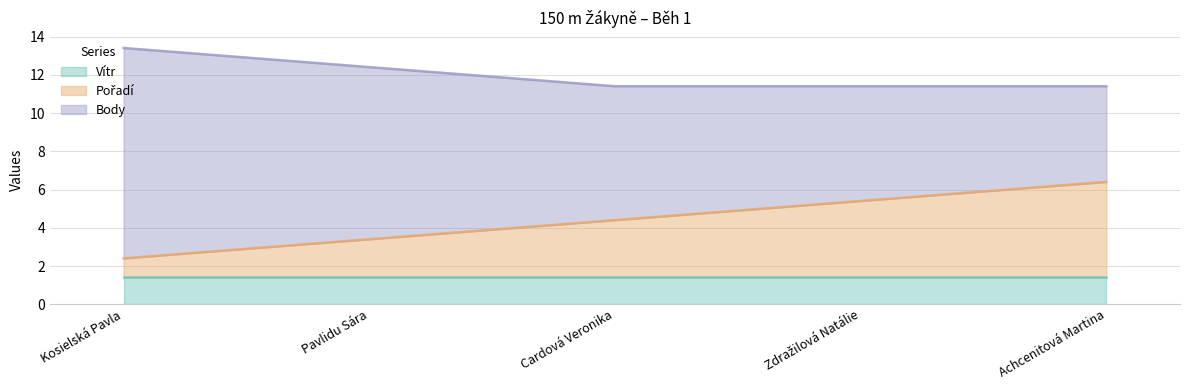

True or false: Vítr and Pořadí cross at least once.

True